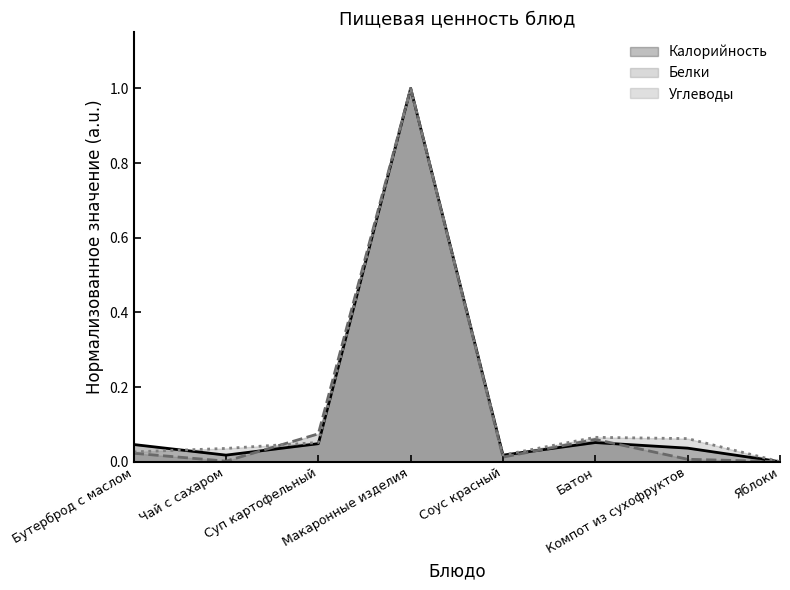

True or false: Калорийность has a value of 0.0 at Суп картофельный.

True